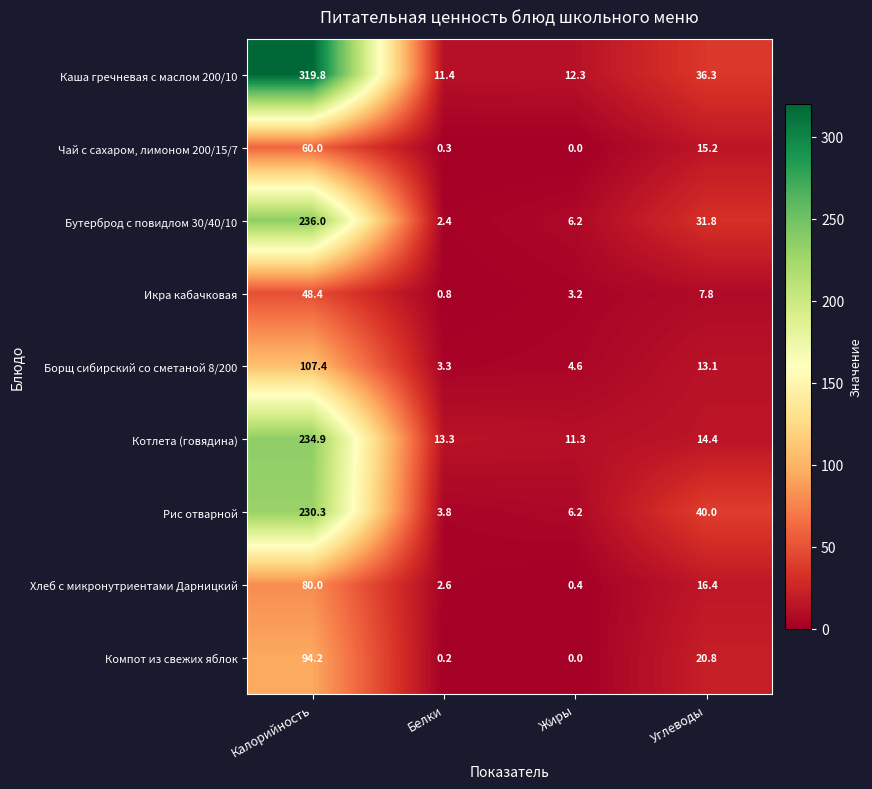

List the series in order of their peak value, highest first.

Каша гречневая с маслом 200/10, Бутерброд с повидлом 30/40/10, Котлета (говядина), Рис отварной, Борщ сибирский со сметаной 8/200, Компот из свежих яблок, Хлеб с микронутриентами Дарницкий, Чай с сахаром, лимоном 200/15/7, Икра кабачковая